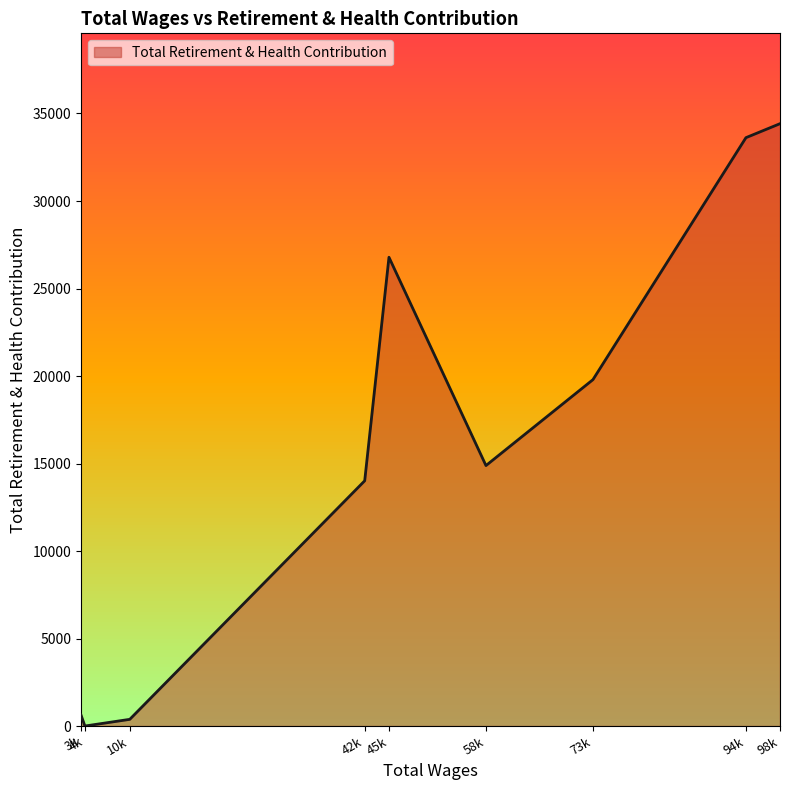

What is the change in value from 4k to 98k?

+34418